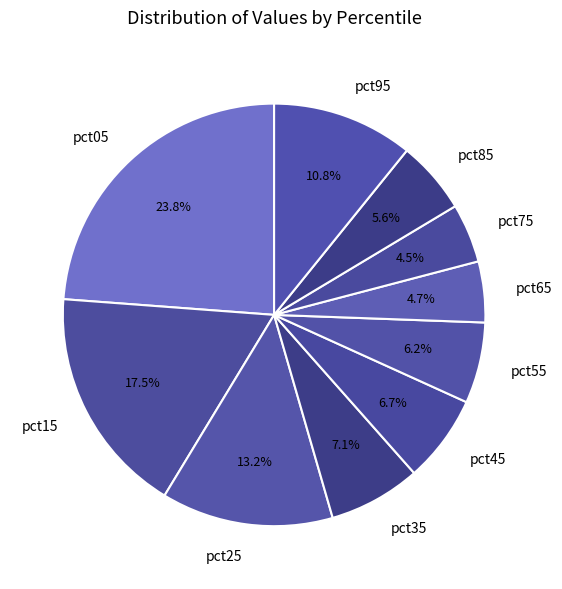

What percentage is the pct95 slice, to the nearest percent?

11%